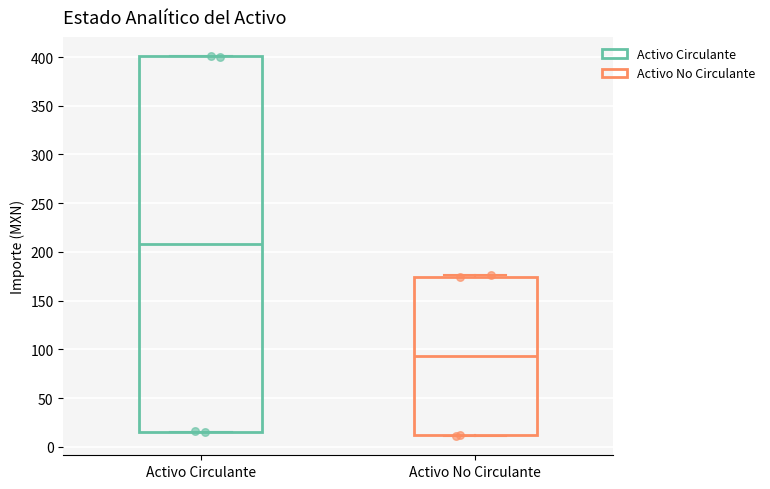

Where is the upper edge of the box for Activo Circulante on the y-axis? The values are not printed on the chart, so give them approximately, as read against the axis.

400